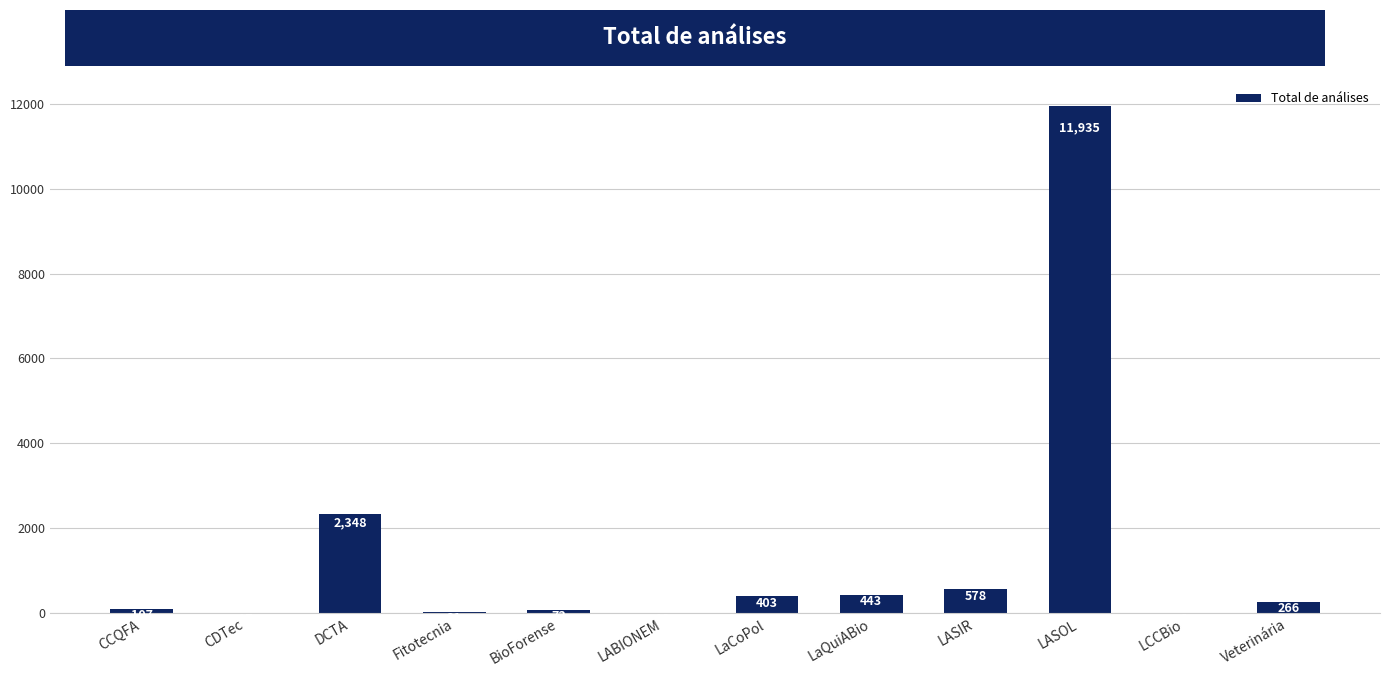

Are the bars horizontal?

No